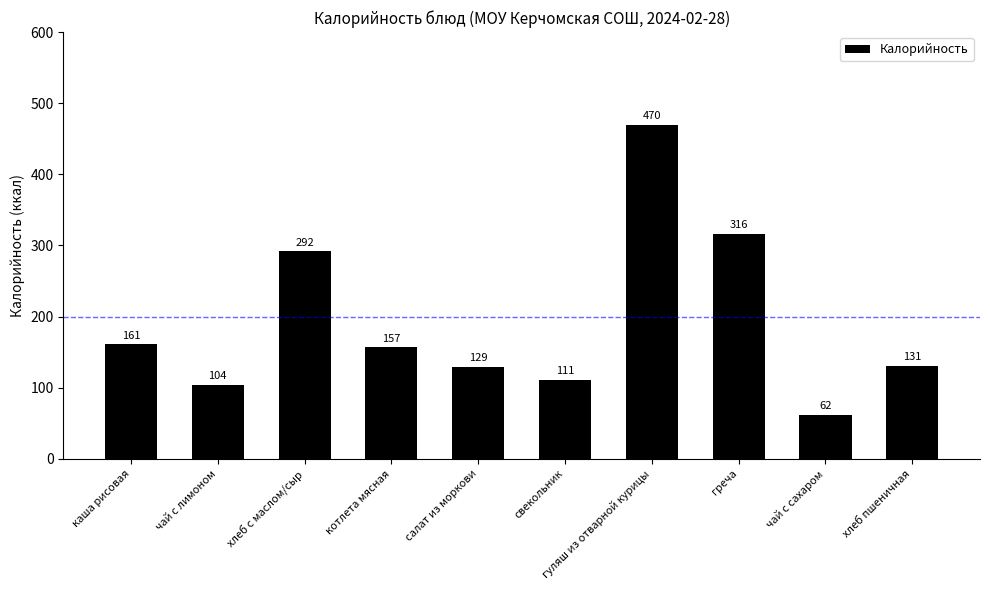

What is the difference between the values at каша рисовая and чай с сахаром?

99